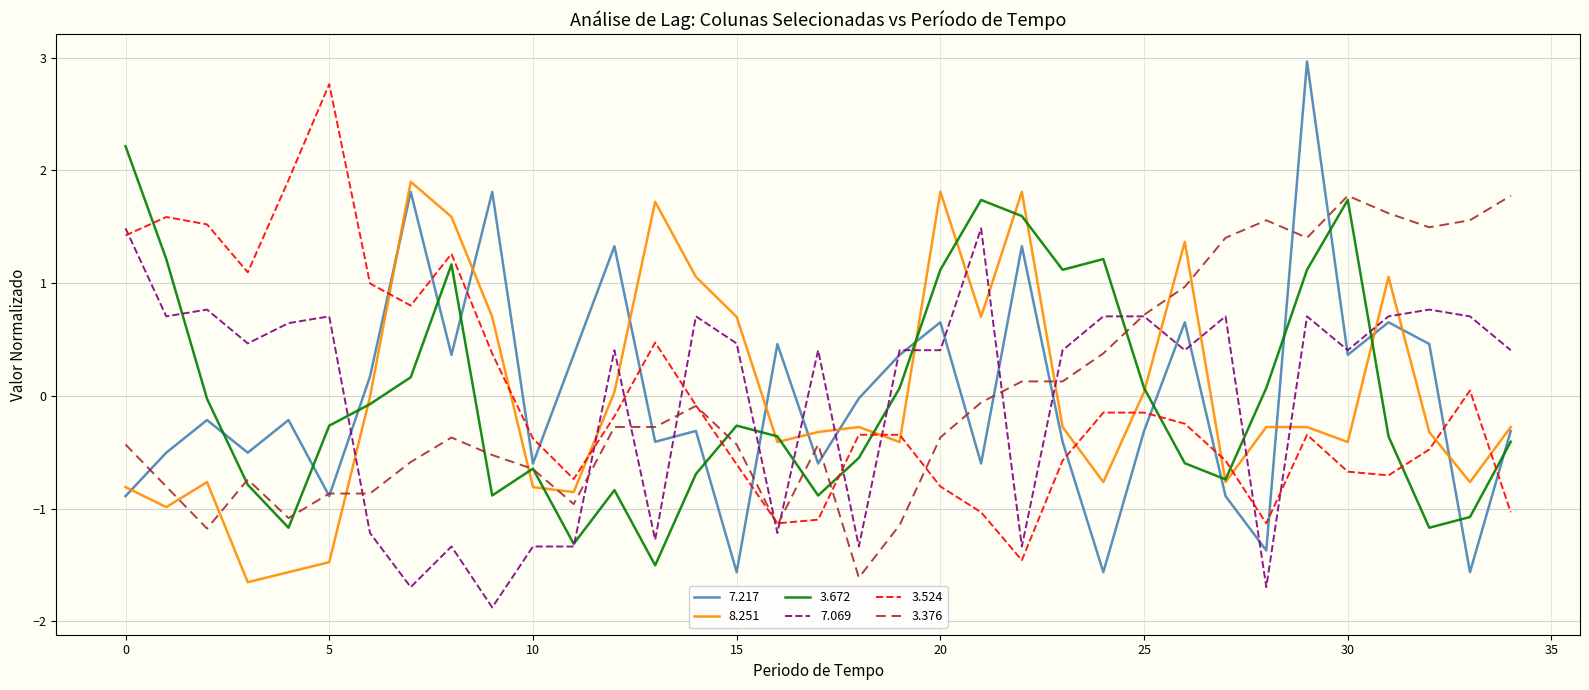

Count the number of categories in the chart.

35